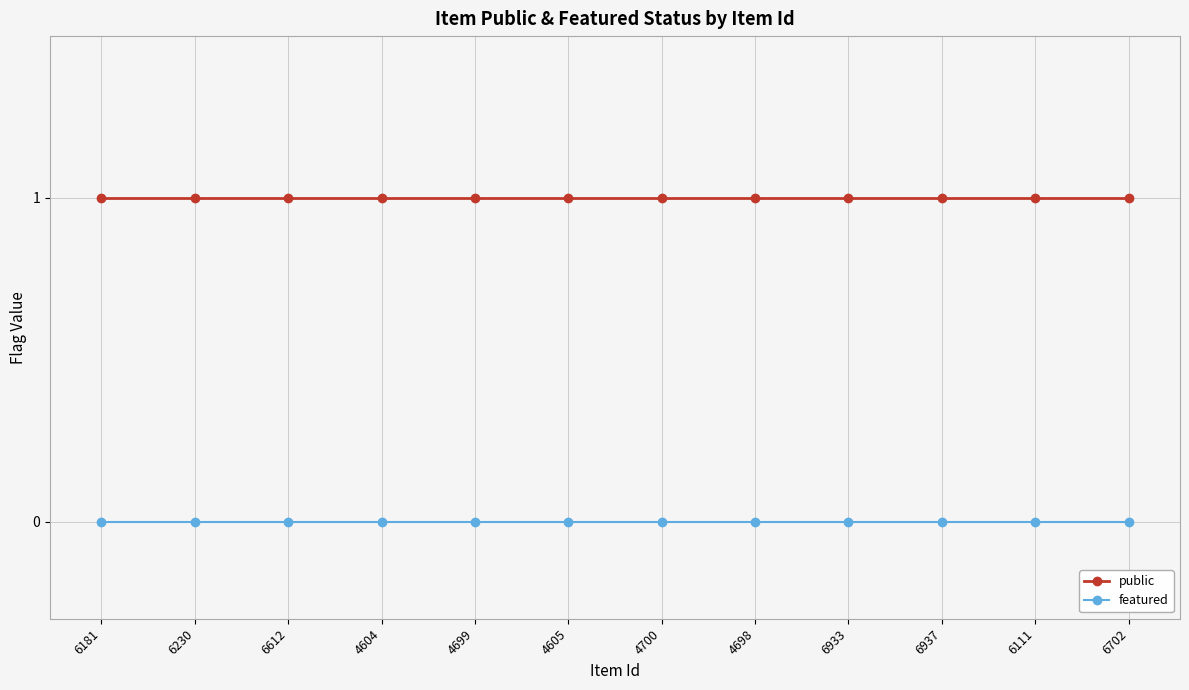

Which series has the largest total across all categories?

public